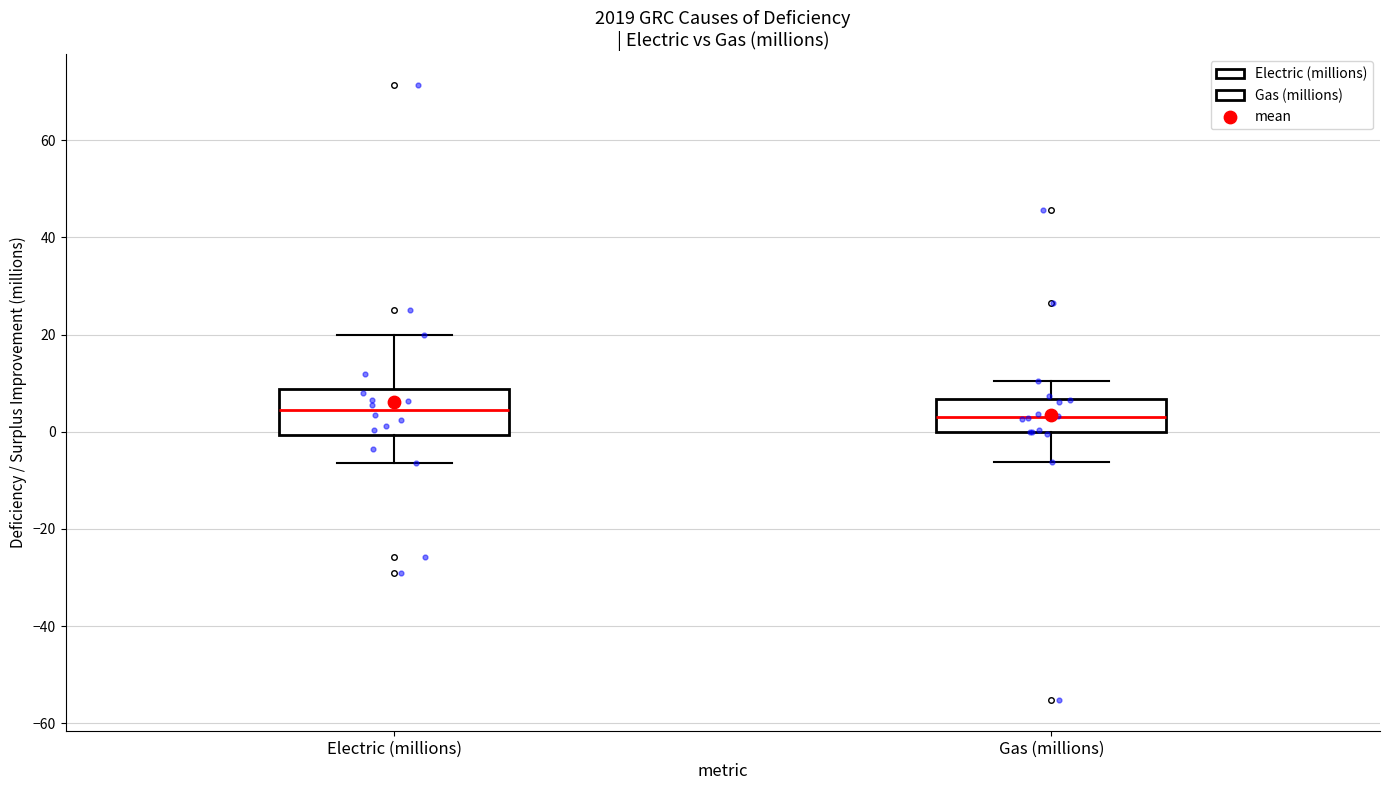

Comparing the boxes themselves (not the whiskers), which one is the tallest?

Electric (millions)